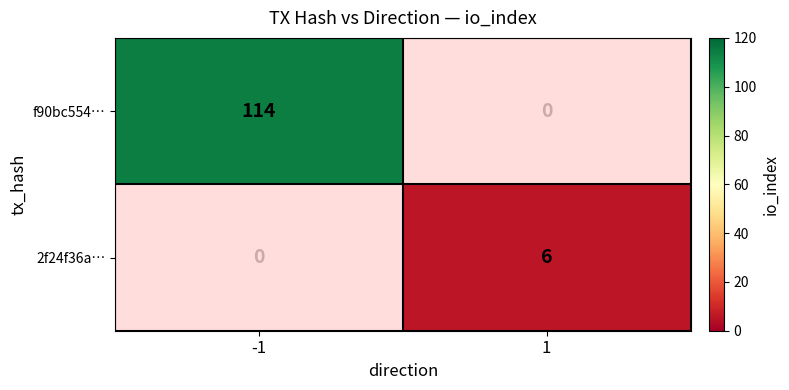

At 1, list the series in order from smallest to largest.

f90bc554…, 2f24f36a…